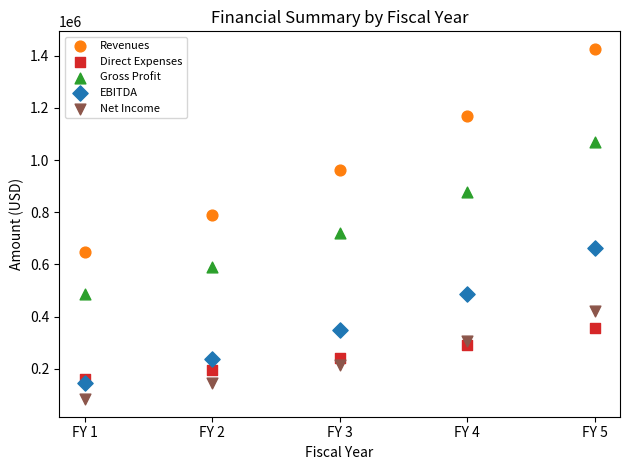

Which series contains the lowest Y value?

Net Income